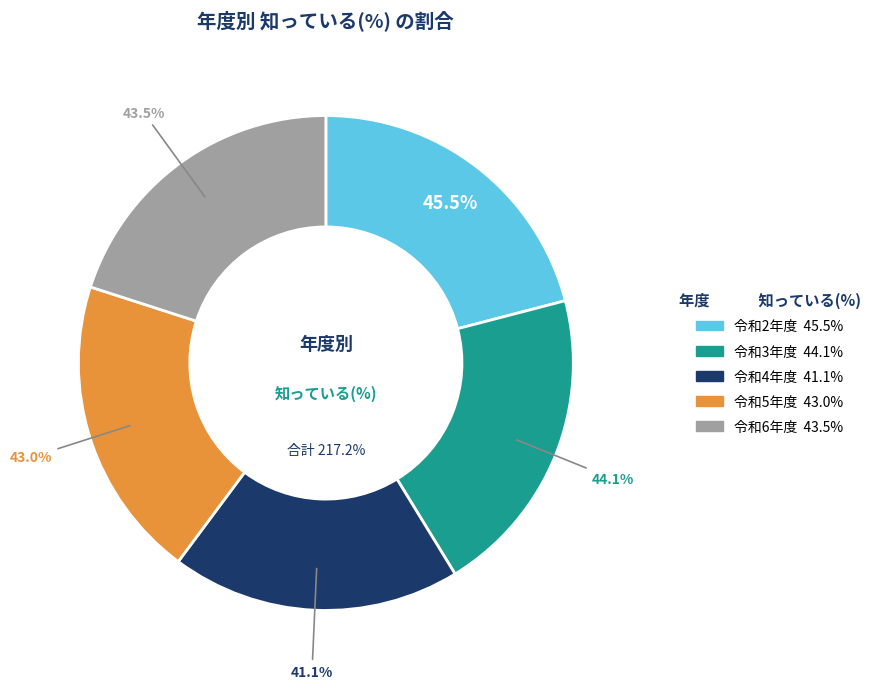

Combined, do 令和3年度 and 令和2年度 account for over 50%?

No